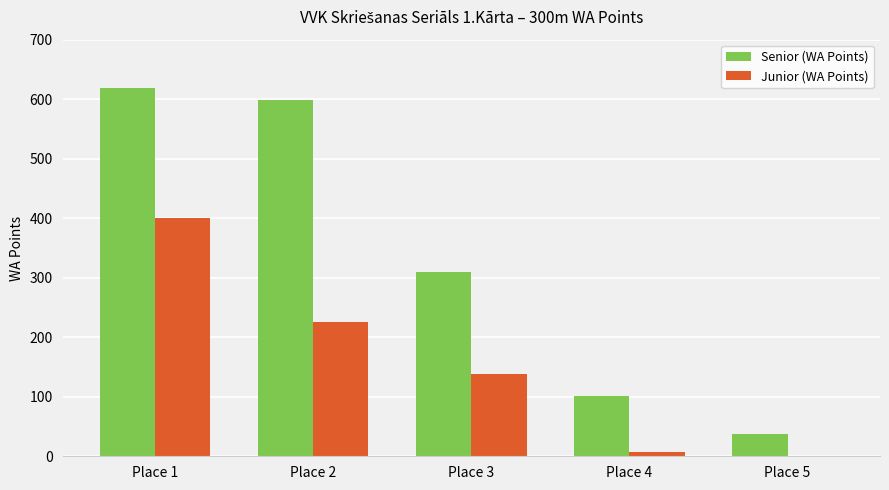

Does the chart contain stacked bars?

No